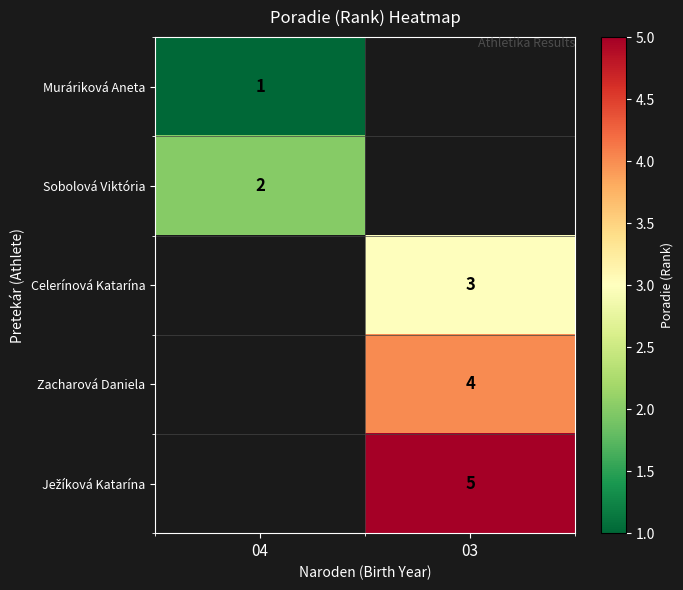

True or false: Sobolová Viktória has a value of 2 at 04.

True